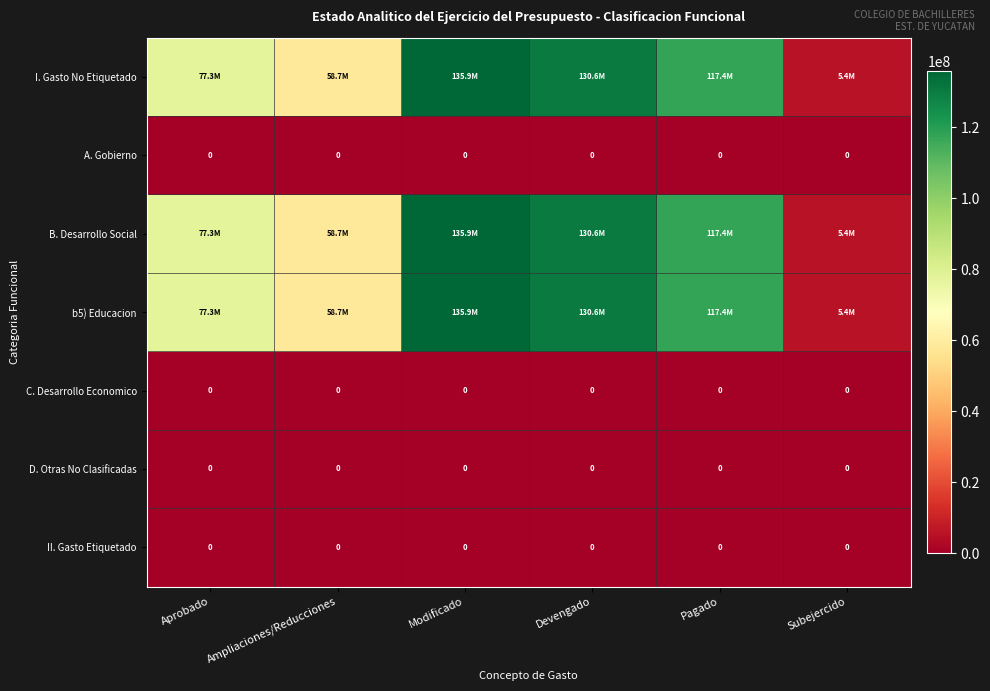

Which category has the highest value in the A. Gobierno series?

Aprobado